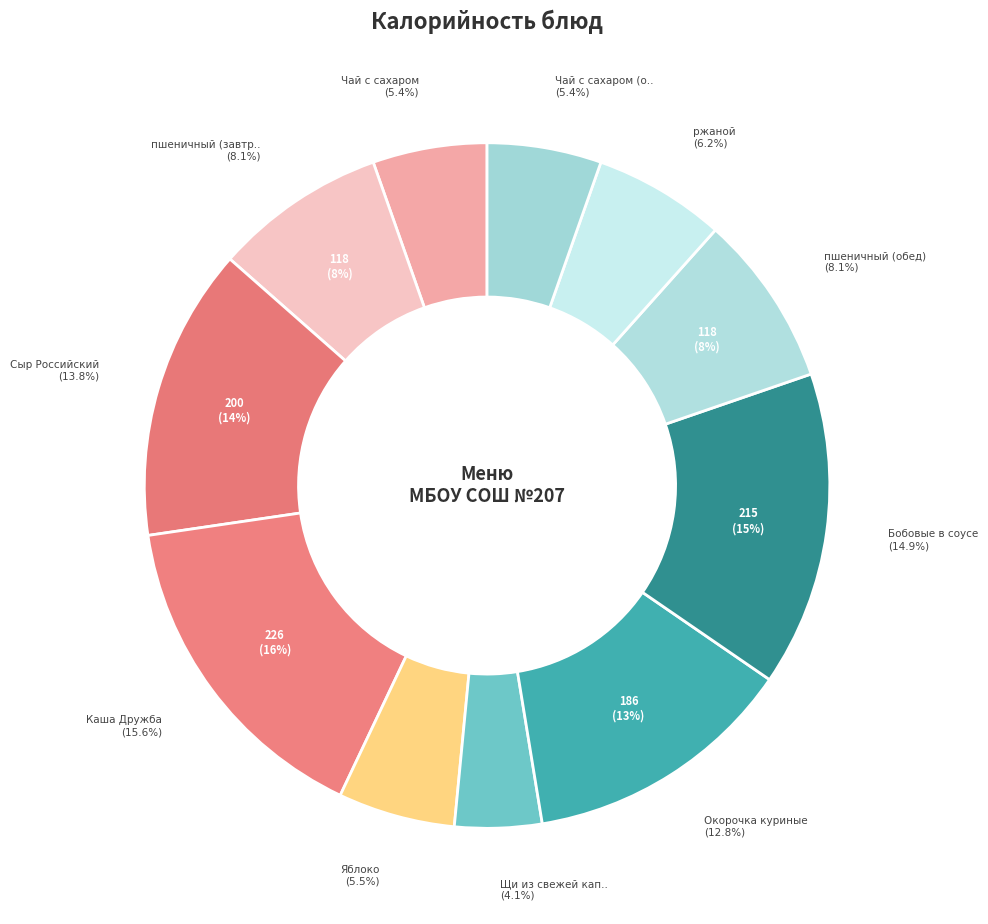

The ржаной slice represents 6% of the pie. True or false?

True